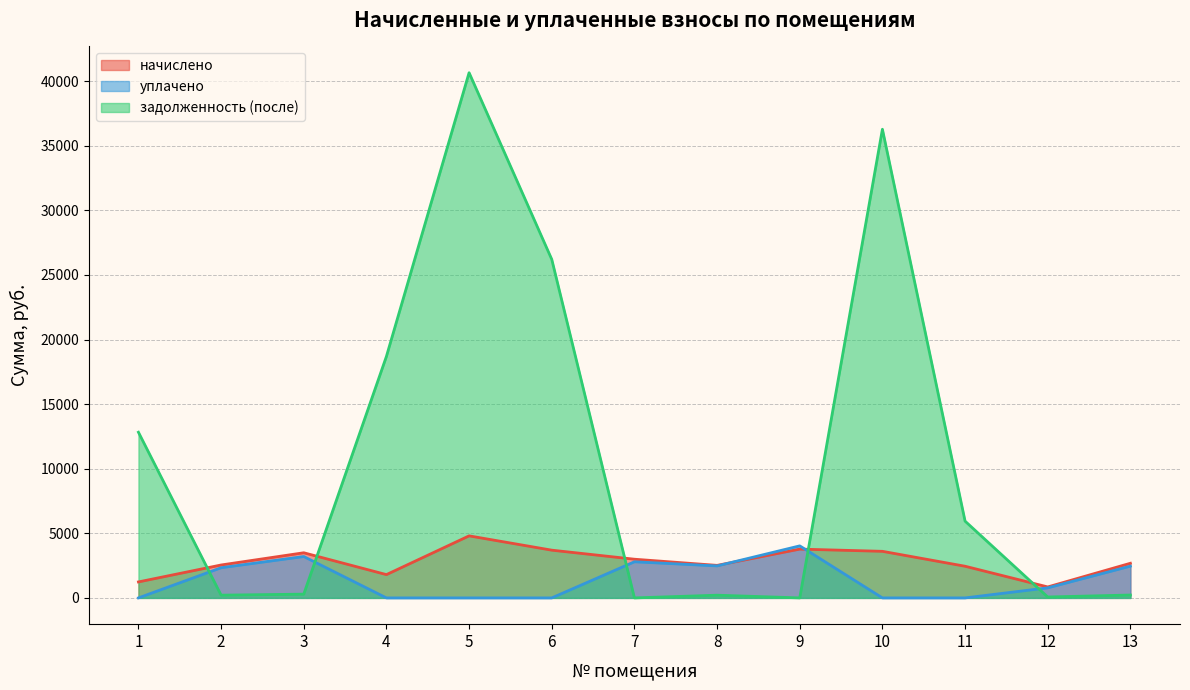

How many interior local valleys does the задолженность (после) series have?

4